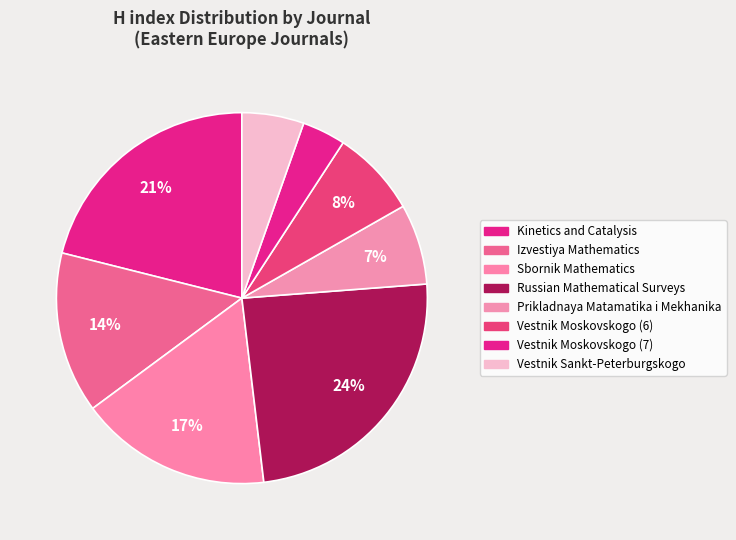

Is Izvestiya Mathematics the majority of the pie?

No